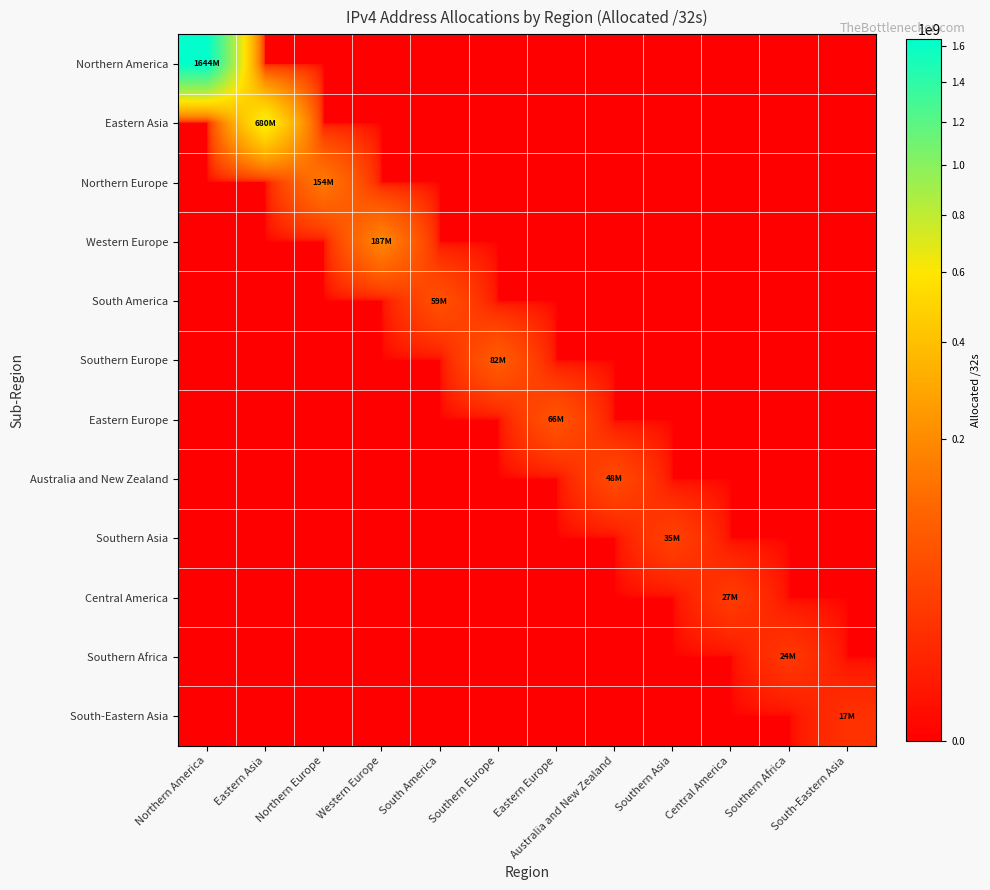

What is the total value across all series at Southern Asia?

34851584